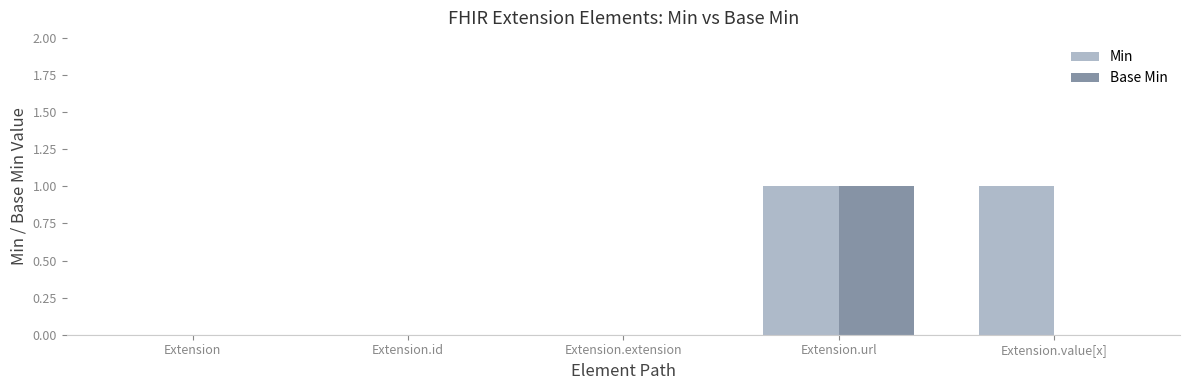

The value of Min at Extension.extension is 0. True or false?

True